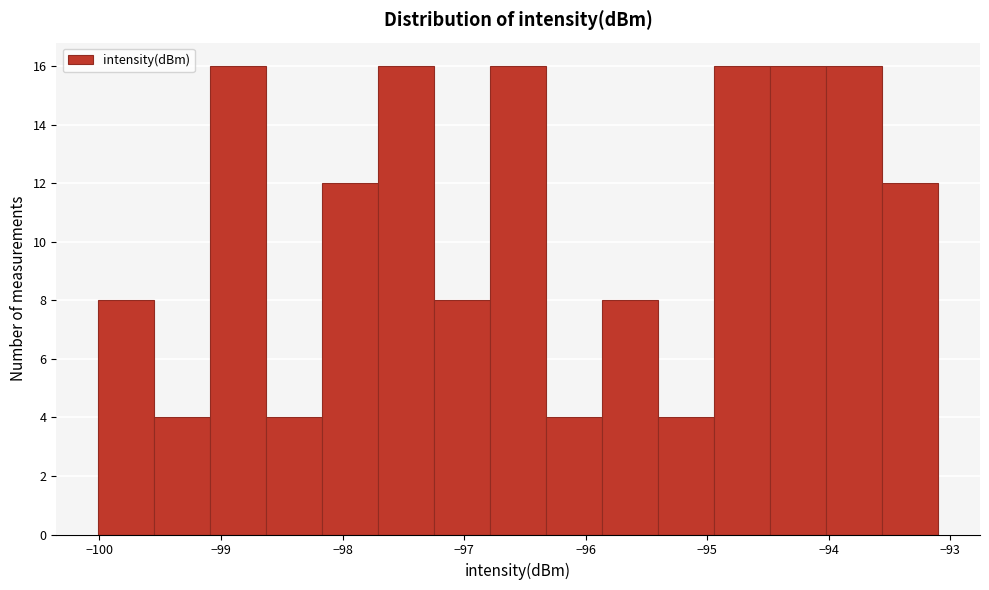

Reading left to right, list every bar in this chart as the range it spans on the x-axis followed by its height. Neither the bar edges nor the heights are printed on the chart, so give them approximately, as read against the axes.

-100.0 to -99.5: 8
-99.5 to -99.1: 4
-99.1 to -98.6: 16
-98.6 to -98.2: 4
-98.2 to -97.7: 12
-97.7 to -97.2: 16
-97.2 to -96.8: 8
-96.8 to -96.3: 16
-96.3 to -95.9: 4
-95.9 to -95.4: 8
-95.4 to -94.9: 4
-94.9 to -94.5: 16
-94.5 to -94.0: 16
-94.0 to -93.6: 16
-93.6 to -93.1: 12